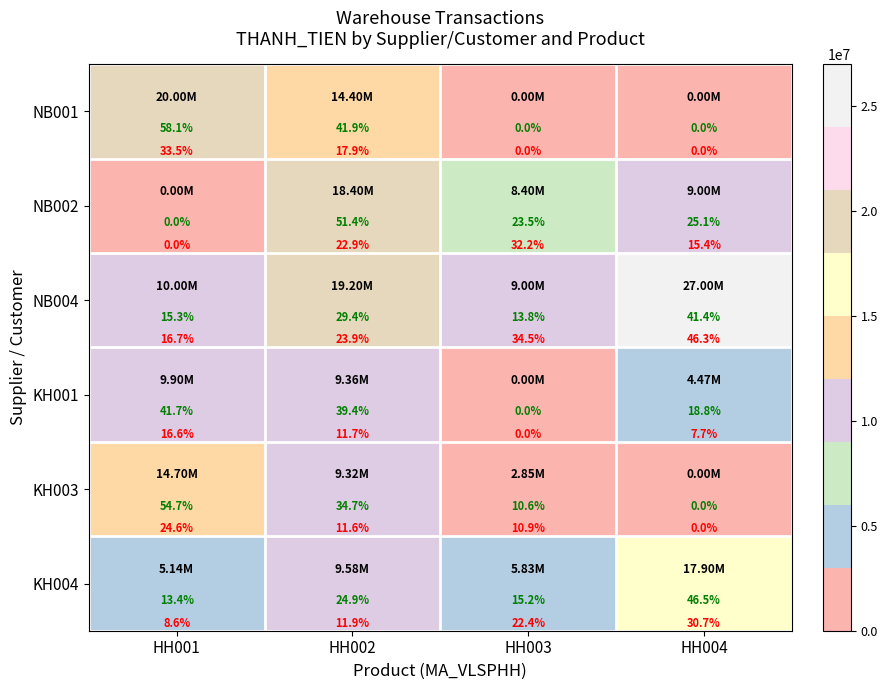

What is the difference between the maximum and minimum values in the KH004 series?

12761429